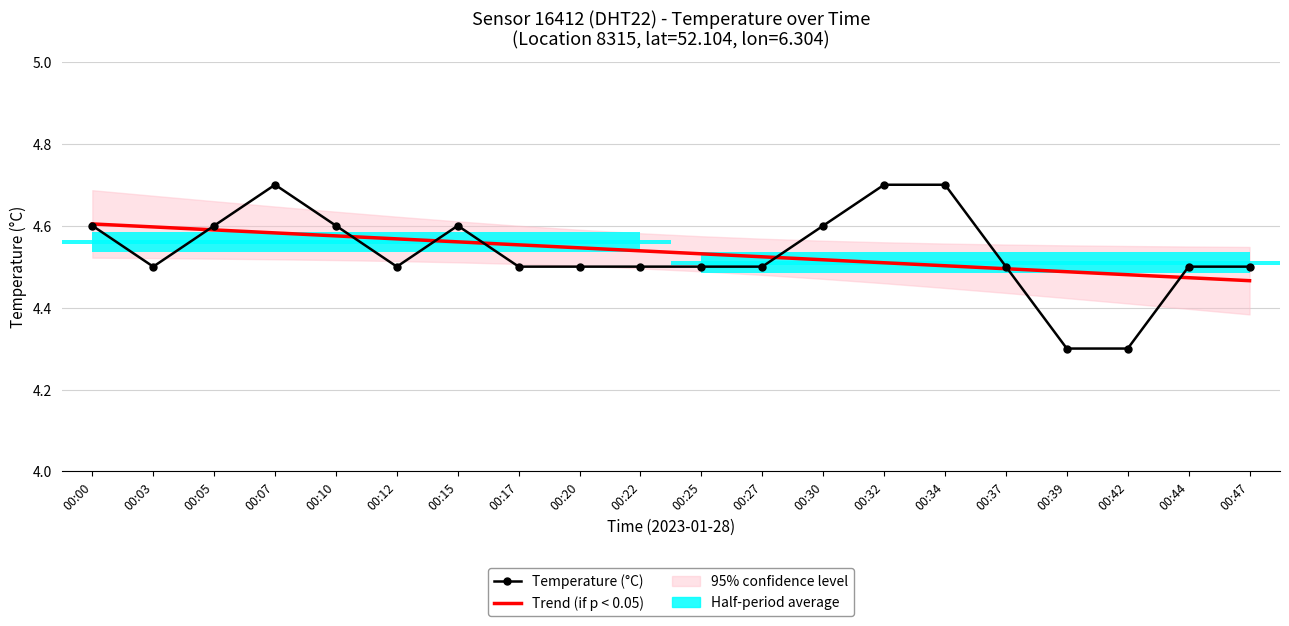

After their last crossing, which series has the higher values: Temperature (°C) or Trend (if p < 0.05)?

Temperature (°C)